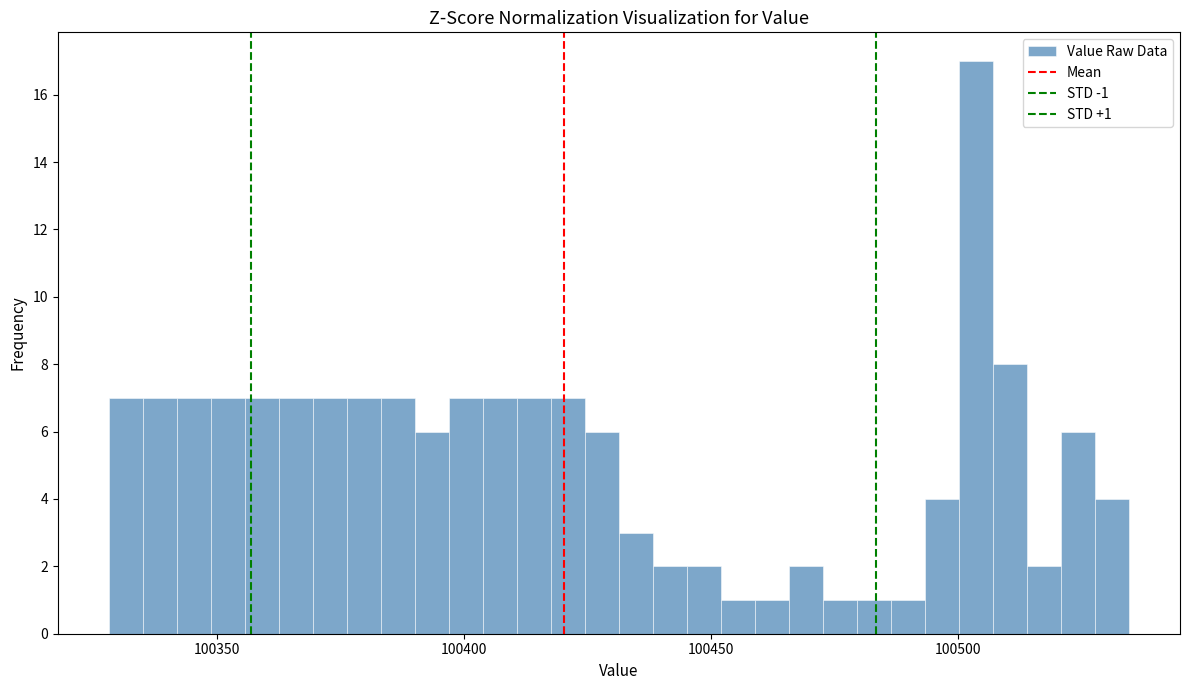

Around what value on the x-axis is the tallest bar? Give the approximate position of its centre, as read against the axis.

100505